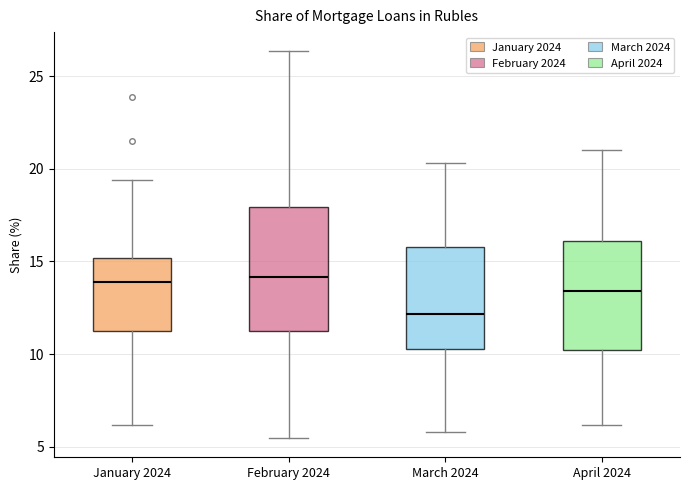

Reading left to right, read every box against the y-axis: the position of its median line, the range the box covers, and the ends of its whiskers. The values are not printed on the chart, so give them approximately, as read against the axis.

January 2024: median 14.0, box 11.0 to 15.0, whiskers 6.0 to 19.5
February 2024: median 14.0, box 11.0 to 18.0, whiskers 5.5 to 26.5
March 2024: median 12.0, box 10.5 to 16.0, whiskers 6.0 to 20.5
April 2024: median 13.5, box 10.0 to 16.0, whiskers 6.0 to 21.0